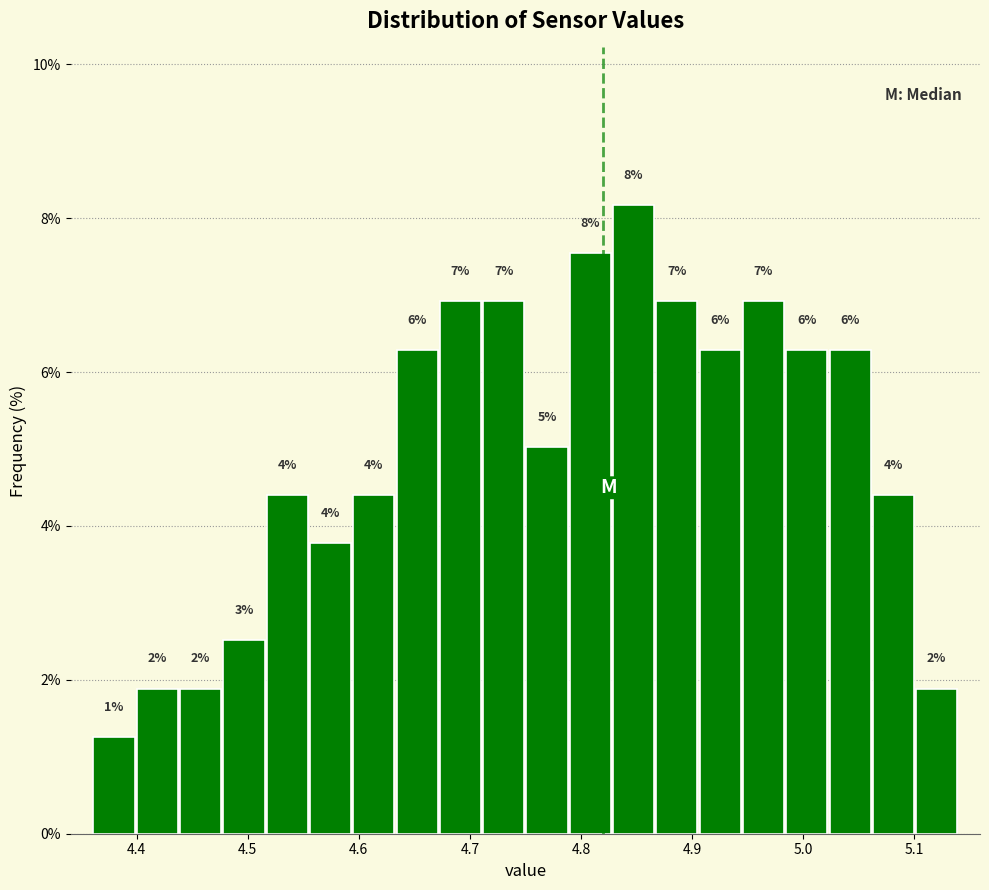

Read against the x-axis, roughly where is the centre of the tallest bar?

4.85